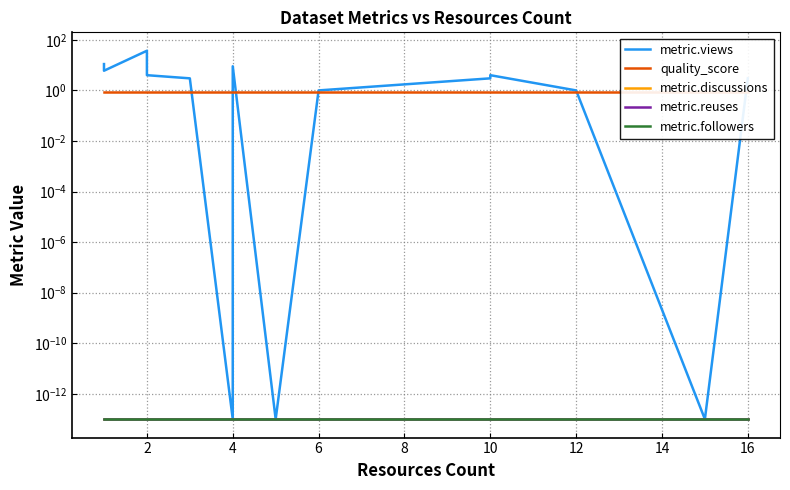

Reading right to left, list all the values displayed in this chart.

metric.views: 3.0	0.0	1.0	4.0	3.0	1.0	0.0	9.0	1.0	0.0	0.0	3.0	4.0	37.0	6.0	11.0
quality_score: 0.9	0.9	0.9	0.9	0.9	0.9	0.9	0.9	0.9	0.9	0.9	0.9	0.9	0.9	0.9	0.9
metric.discussions: 0.0	0.0	0.0	0.0	0.0	0.0	0.0	0.0	0.0	0.0	0.0	0.0	0.0	0.0	0.0	0.0
metric.reuses: 0.0	0.0	0.0	0.0	0.0	0.0	0.0	0.0	0.0	0.0	0.0	0.0	0.0	0.0	0.0	0.0
metric.followers: 0.0	0.0	0.0	0.0	0.0	0.0	0.0	0.0	0.0	0.0	0.0	0.0	0.0	0.0	0.0	0.0